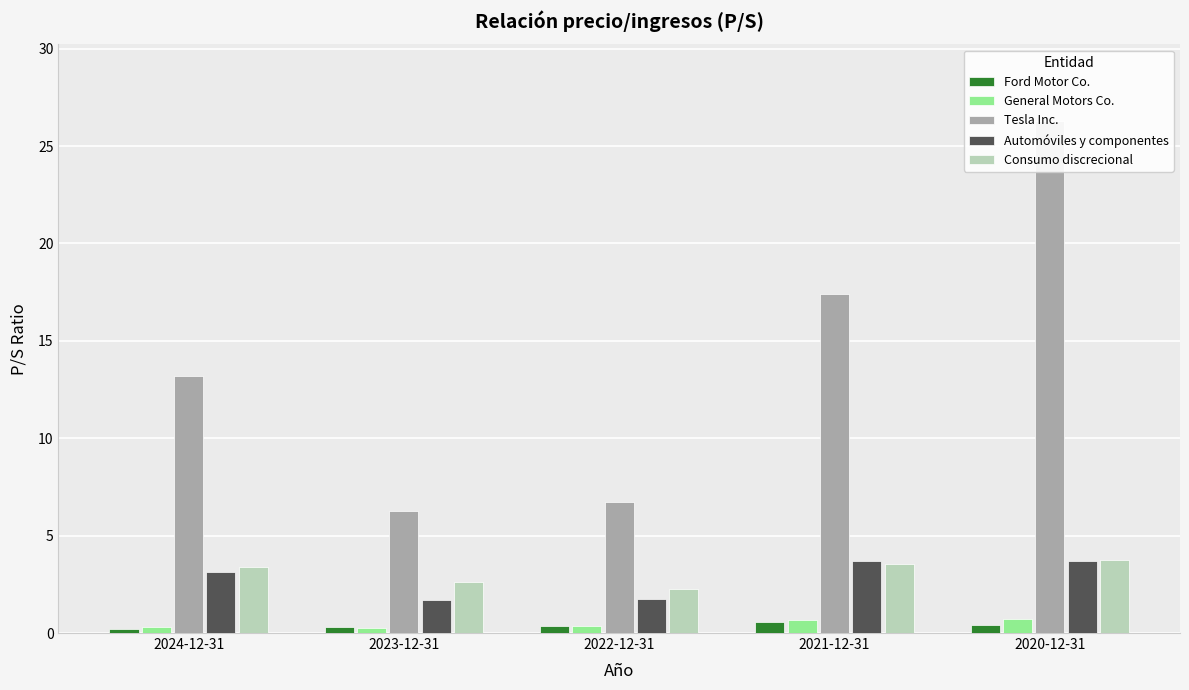

What is the sum of the Ford Motor Co. values at 2020-12-31 and 2023-12-31?

0.7